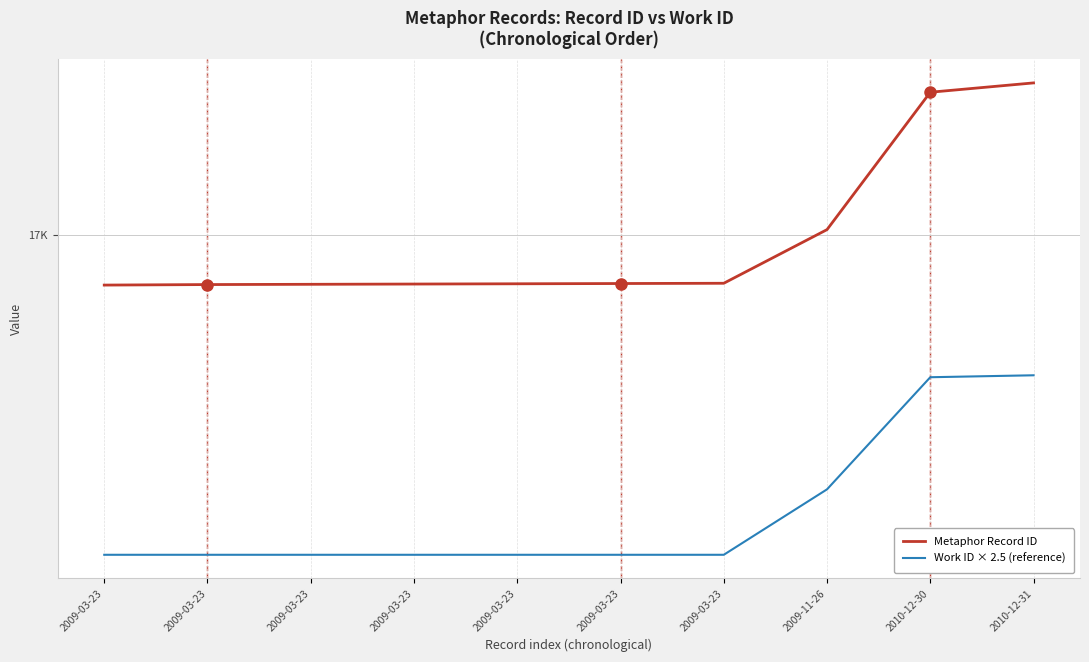

What are all the series names shown in the legend?

Metaphor Record ID, Work ID × 2.5 (reference)